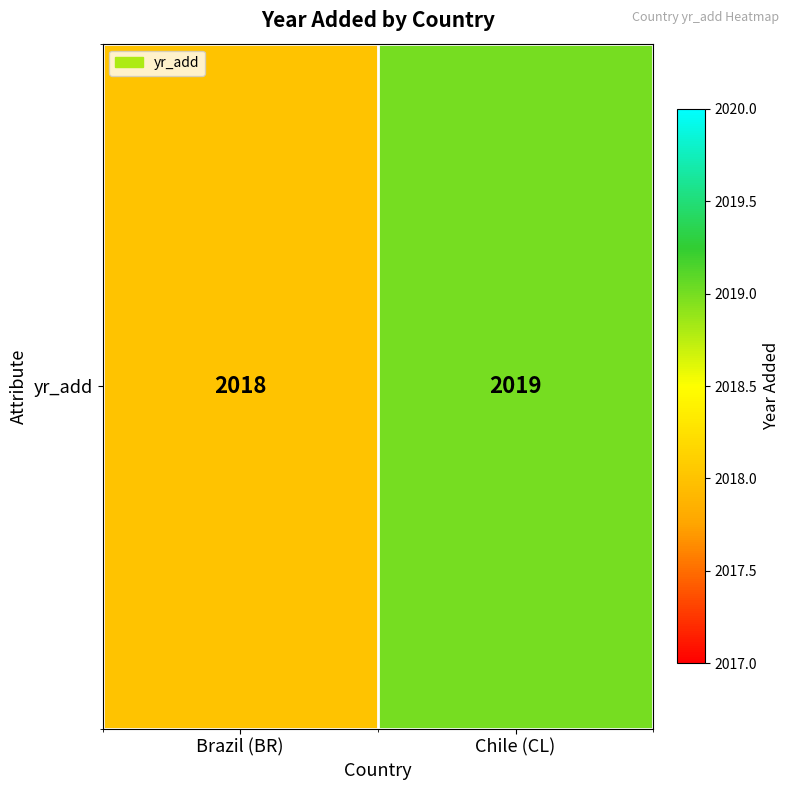

Approximately how many times larger is the value at Brazil (BR) compared to Chile (CL)?

1.0